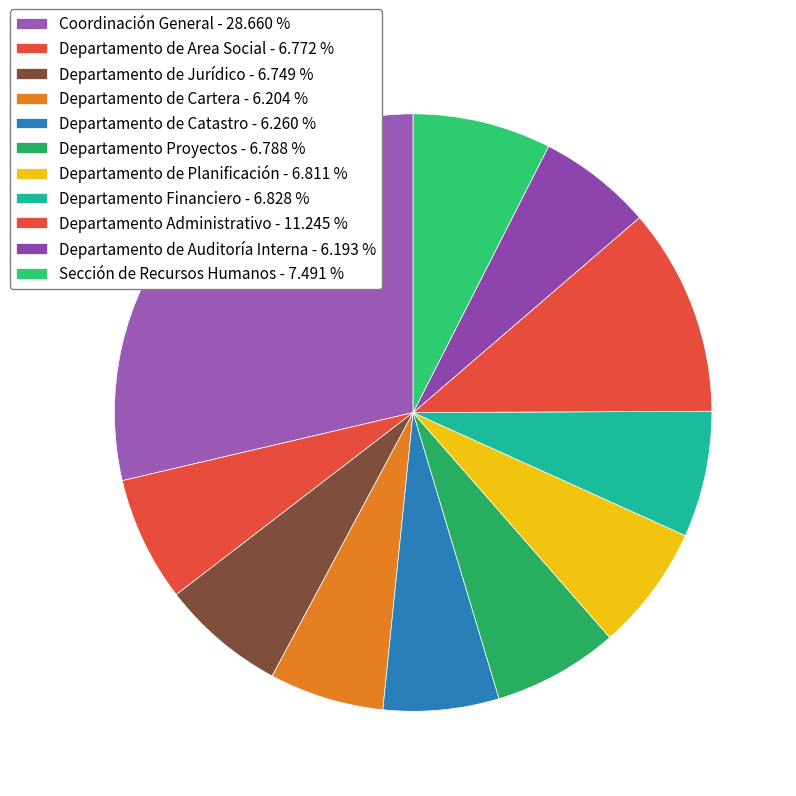

Is it true that Coordinación General is 29% of the pie?

True